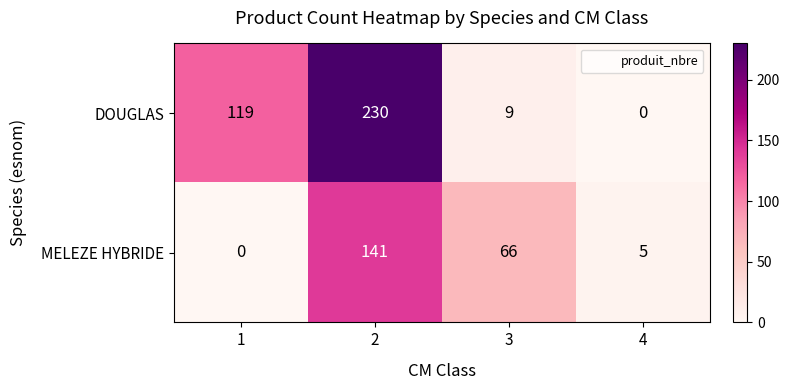

True or false: DOUGLAS has a value of 2 at 3.

False